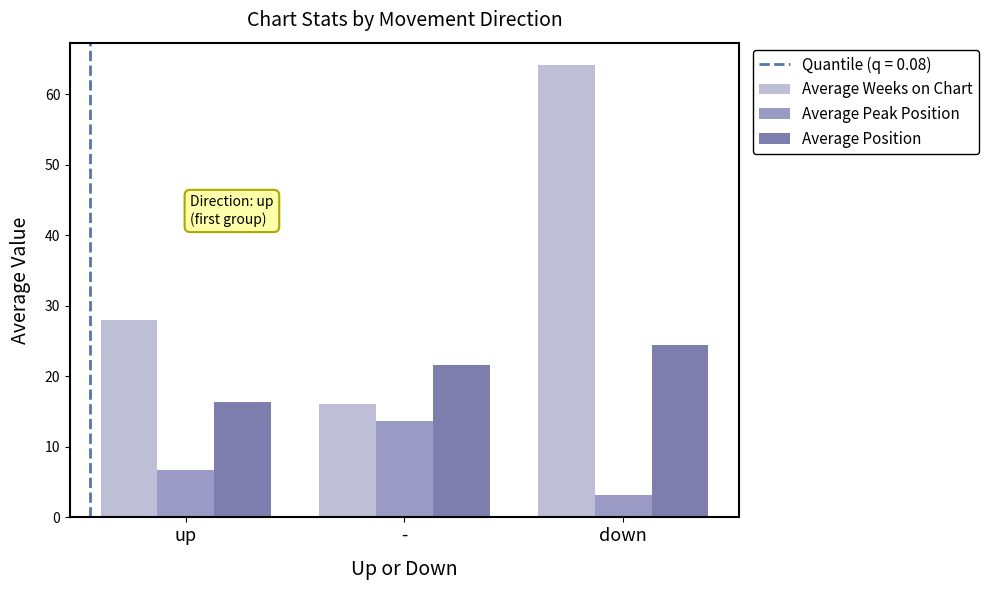

How many bars are there in each group?

3